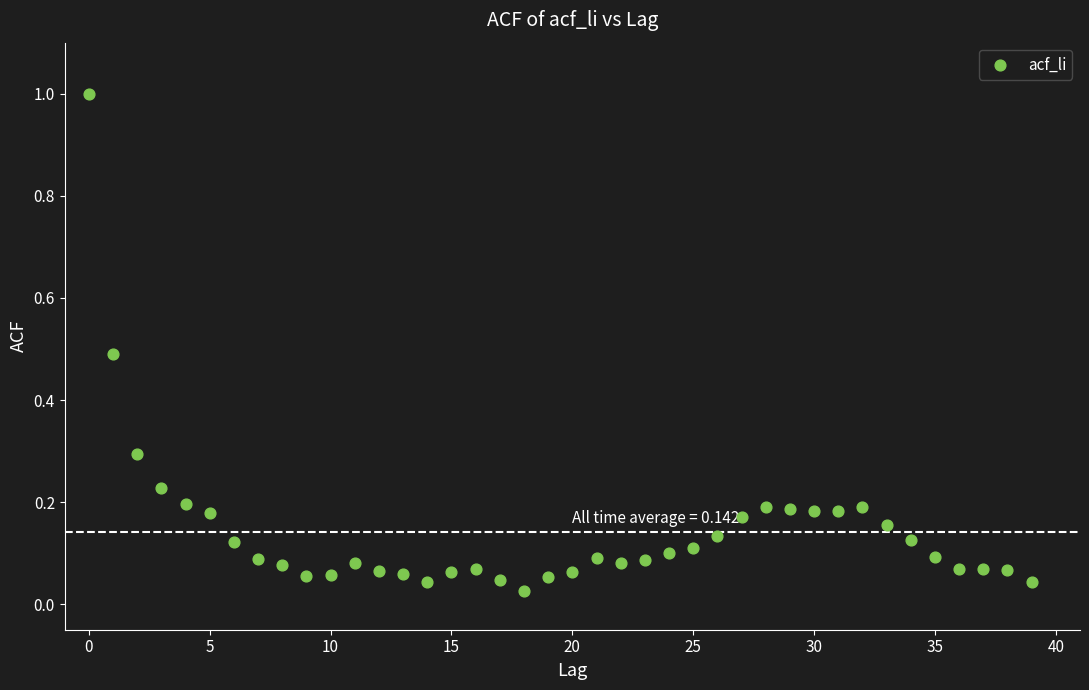

What is the range of Y values (max minus min)?

1.0